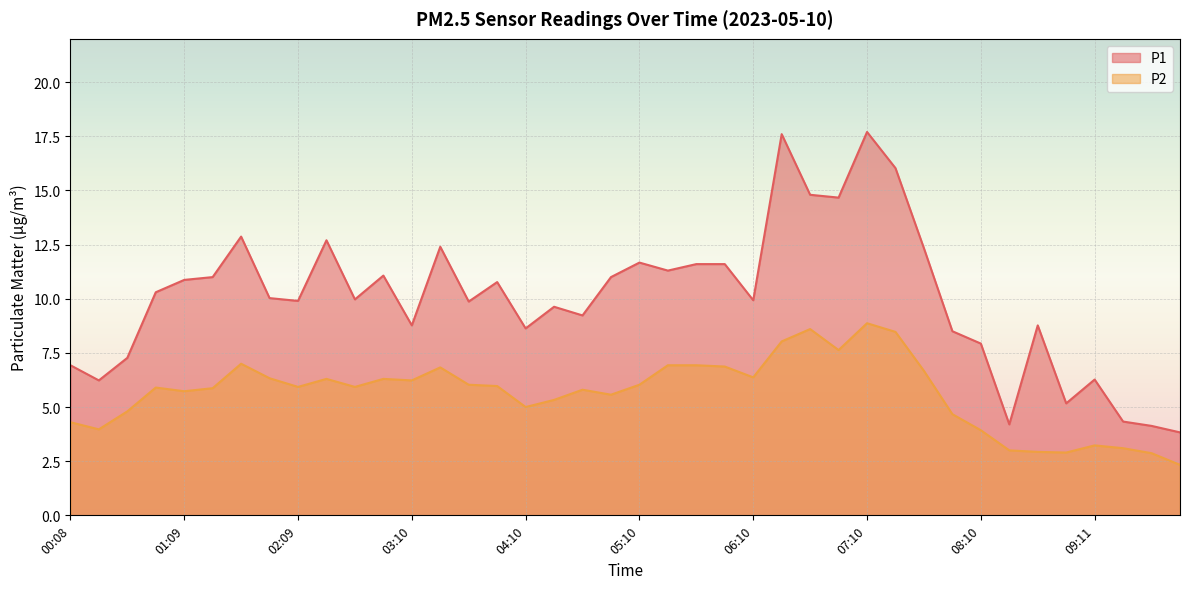

Which series has the largest total across all categories?

P1